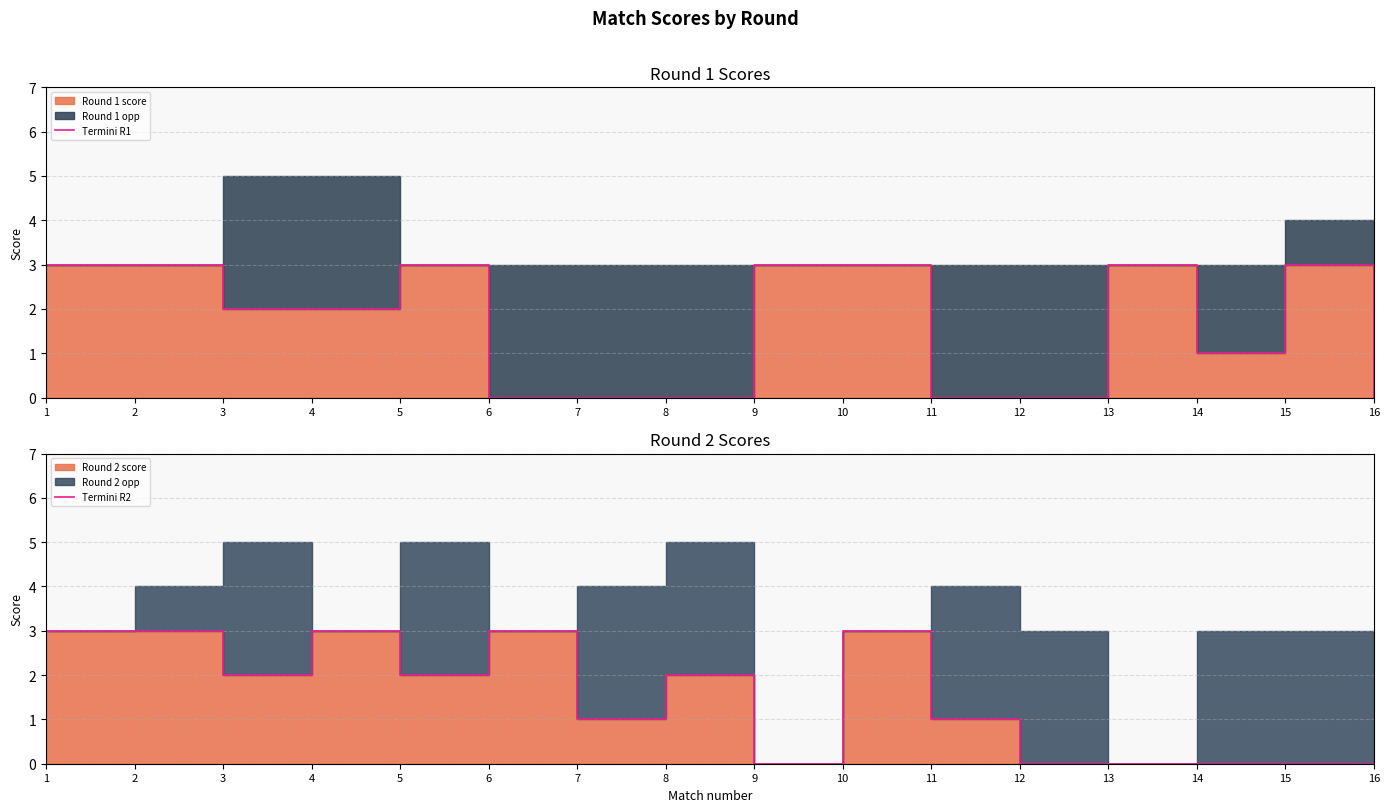

How many Termini R2 values are between 0 and 3?

16